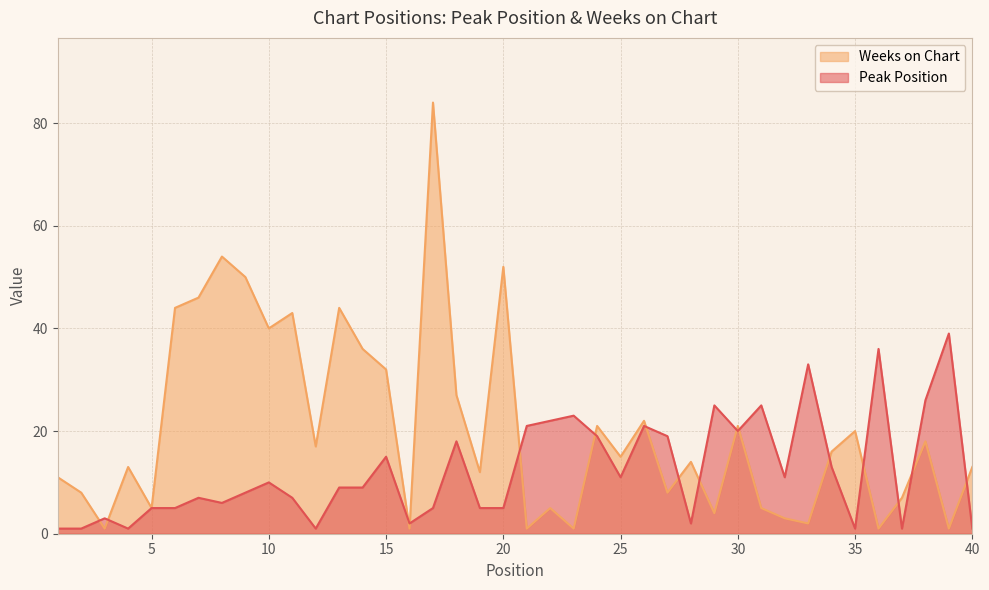

What is the lowest value of the Weeks on Chart series?

1